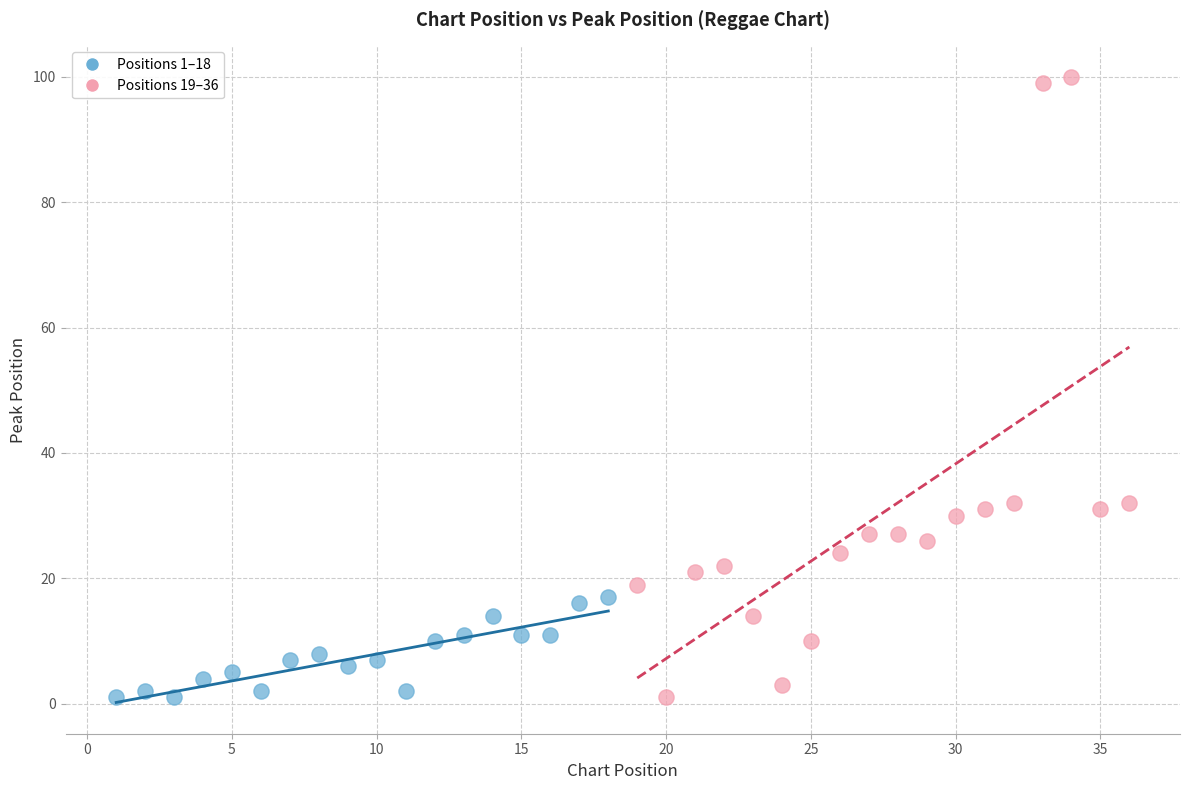

Which series has the largest Y range (max minus min)?

Positions 19–36